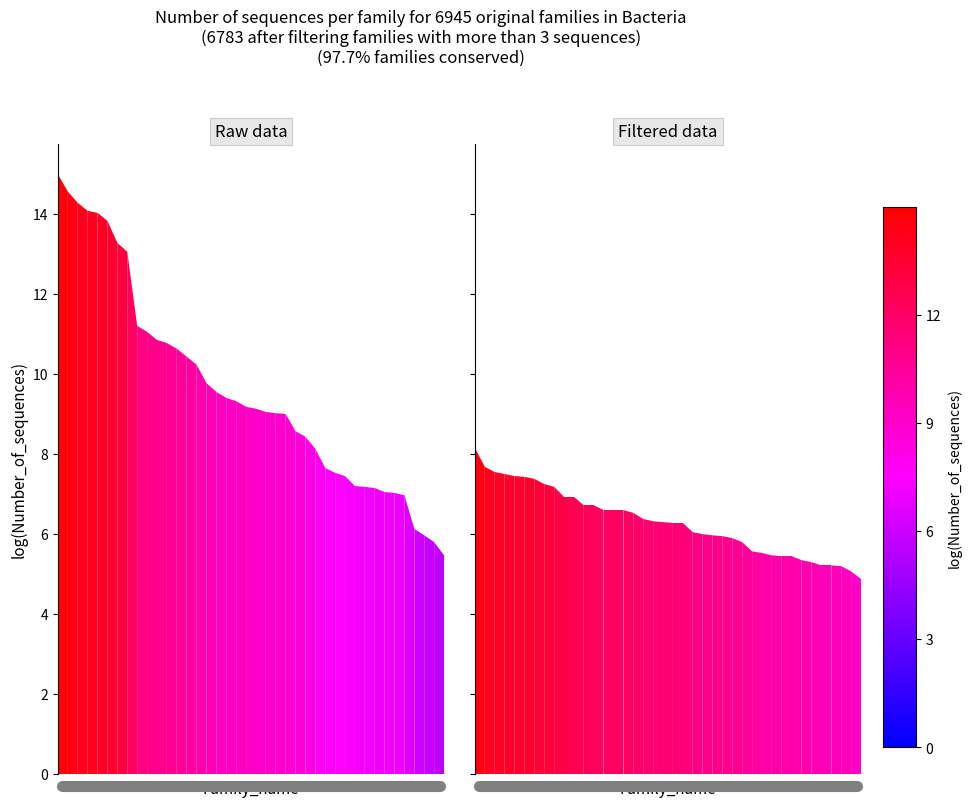

What is the difference between the P1 values at 14 and 17?

0.8